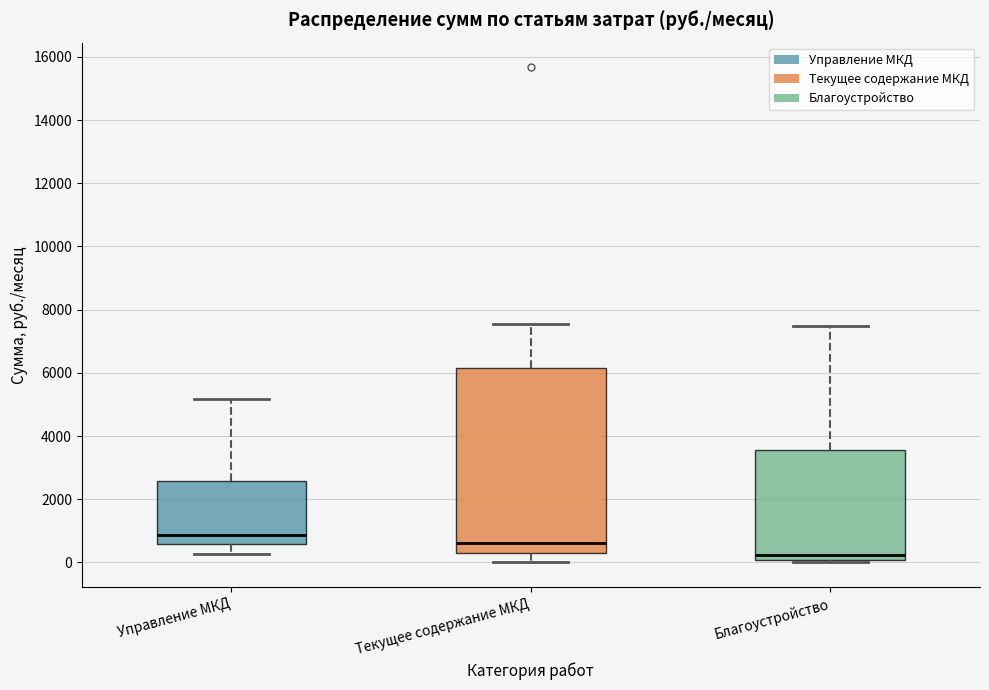

Reading left to right, transcribe this box plot: for each box, give where its median line is, the range the box spans, and where its two whiskers end, as read against the y-axis. The values are not printed on the chart, so give them approximately, as read against the axis.

Управление МКД: median 800, box 600 to 2600, whiskers 200 to 5200
Текущее содержание МКД: median 600, box 400 to 6200, whiskers 0 to 7600
Благоустройство: median 200, box 0 to 3600, whiskers 0 (just below the box's lower edge) to 7400